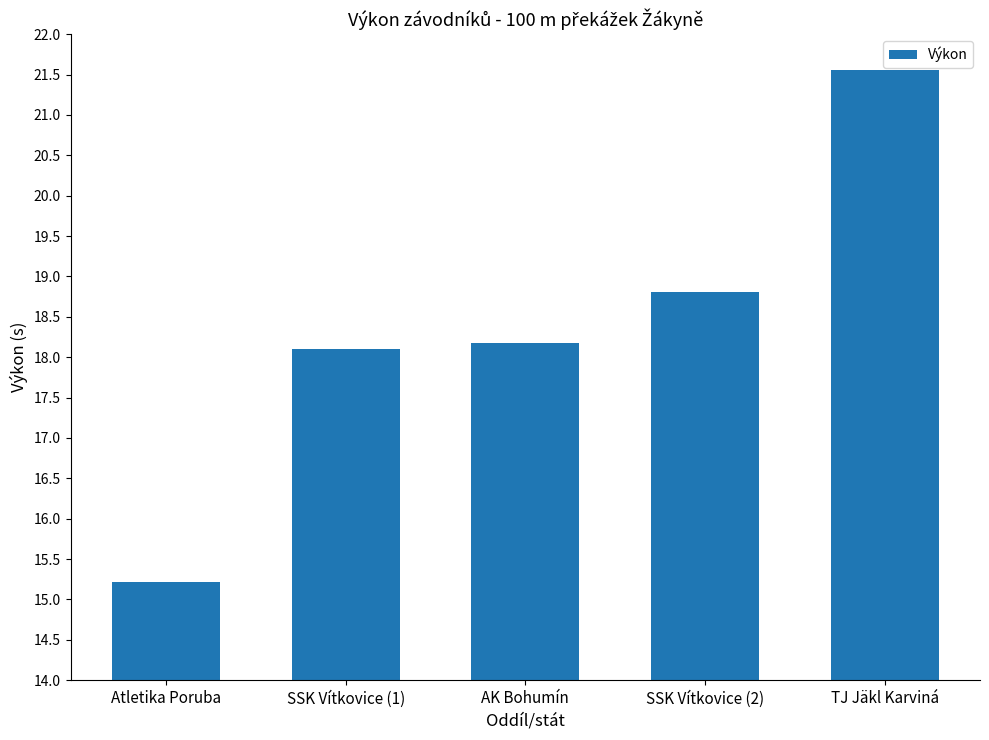

Where is the data nearest to the value 18?

SSK Vítkovice (1)